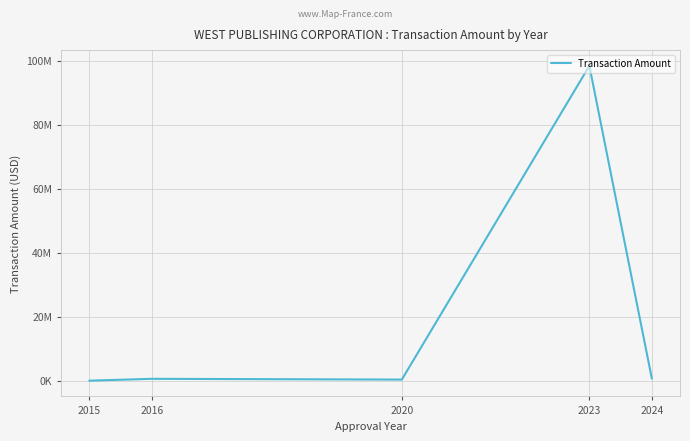

Is it true that the value at 2023 is 133419098.7?

False